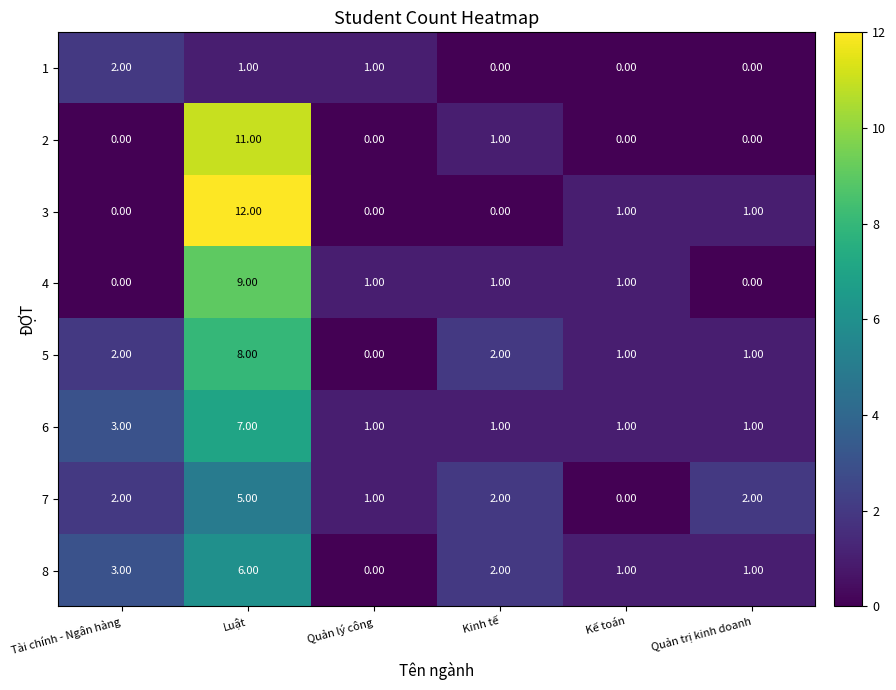

What is the total value across all series at Kinh tế?

9